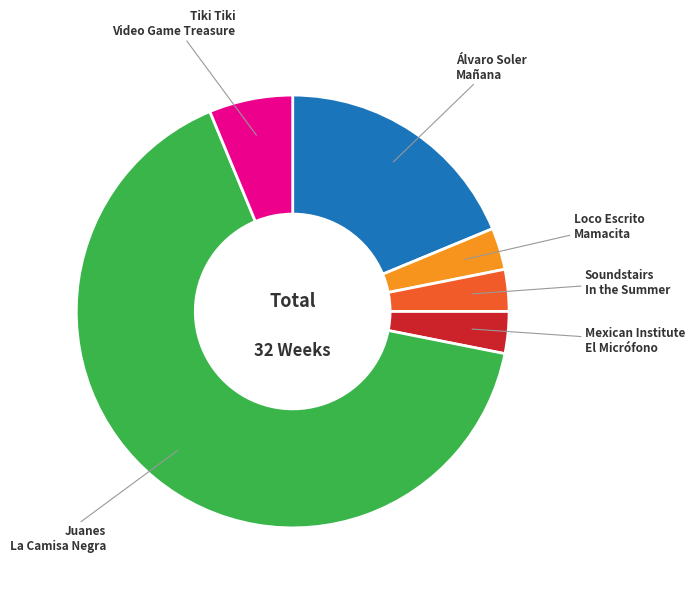

Count the number of slices in the pie.

6